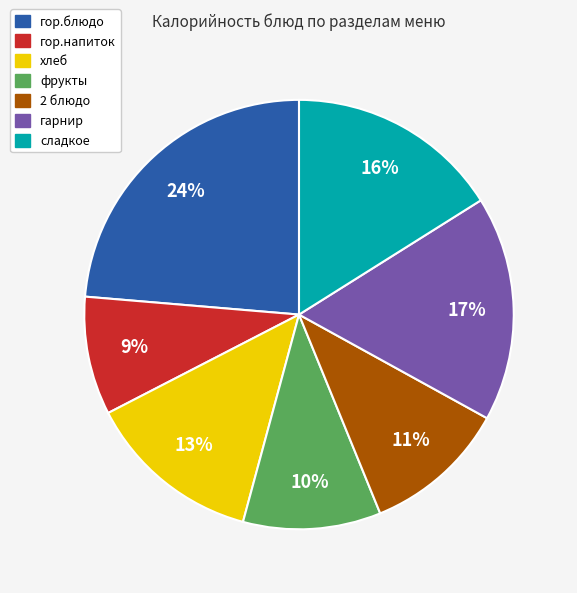

To the nearest percent, what is the difference between the фрукты and сладкое slice percentages?

6%